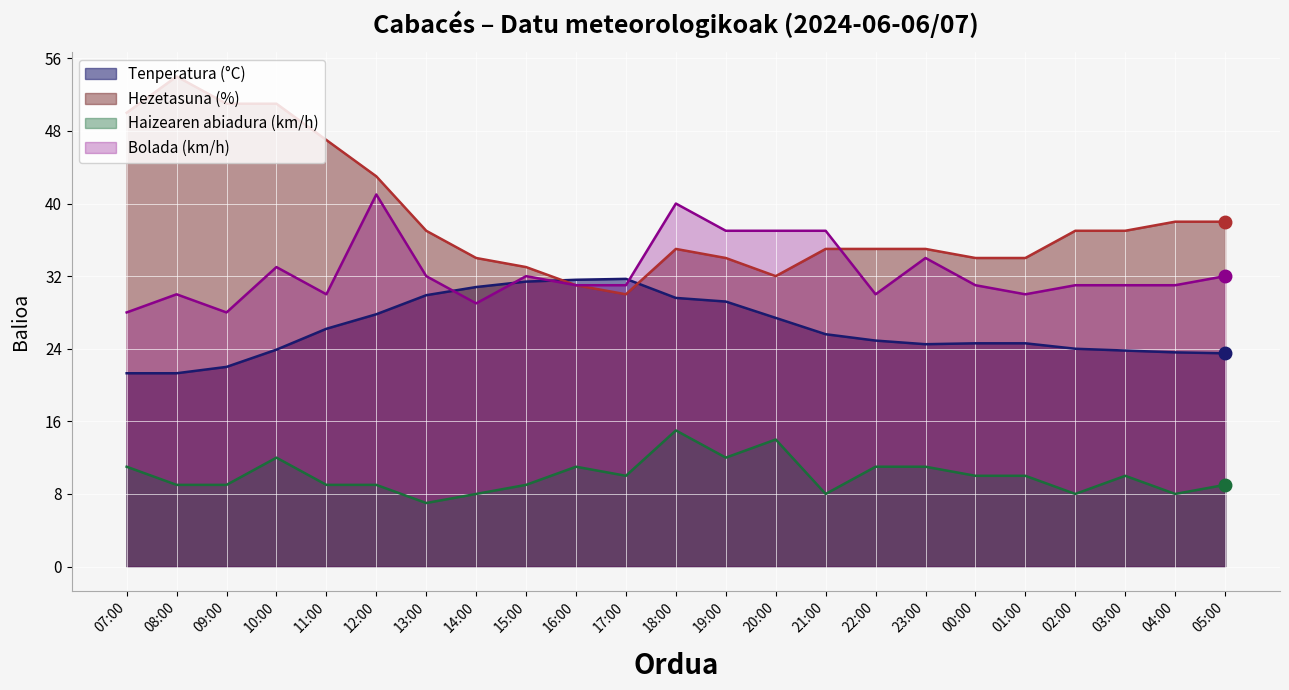

What is the difference between the highest and lowest values at 22:00?

24.0